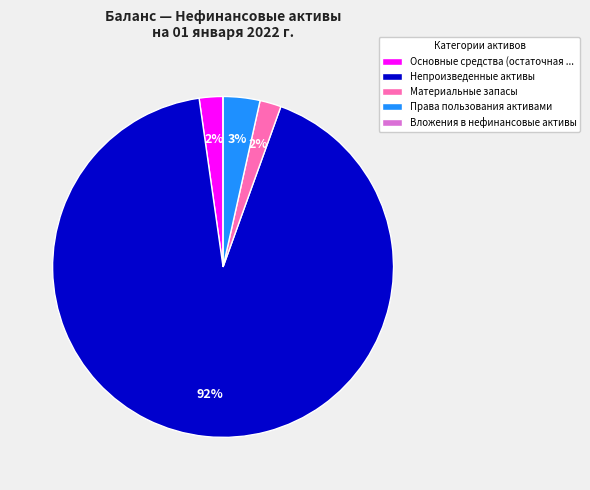

To the nearest percent, what is the difference between the Права пользования активами and Материальные запасы slice percentages?

1%